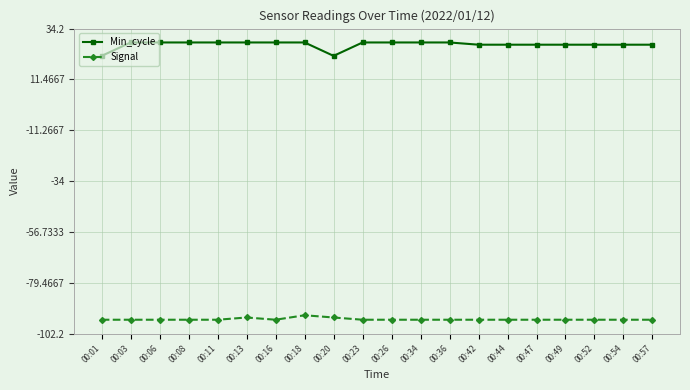

True or false: Signal and Min_cycle intersect in this chart.

False